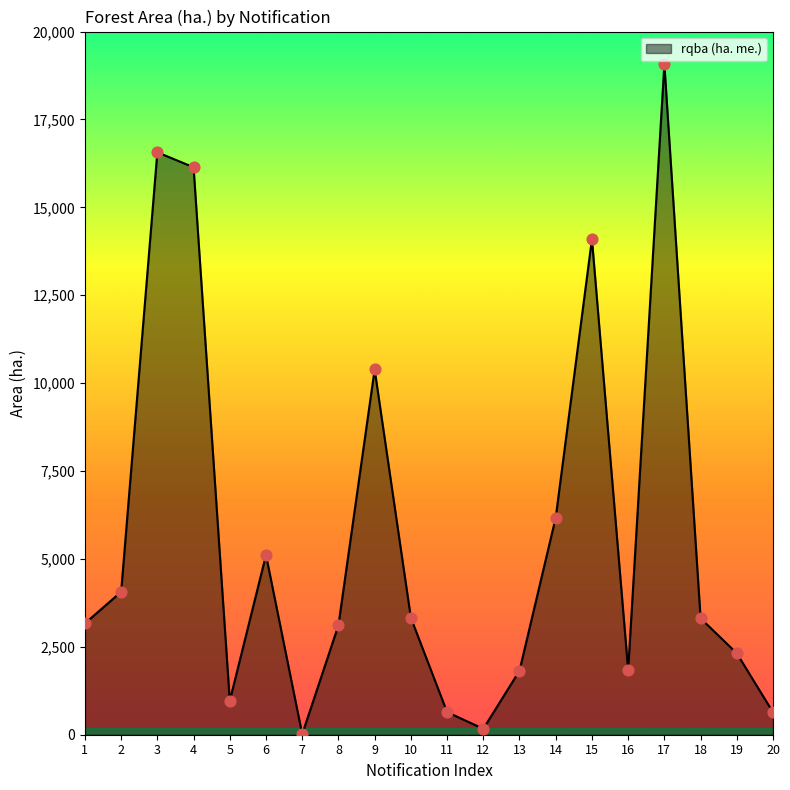

Approximately how many times larger is the value at 16 compared to 1?

0.6